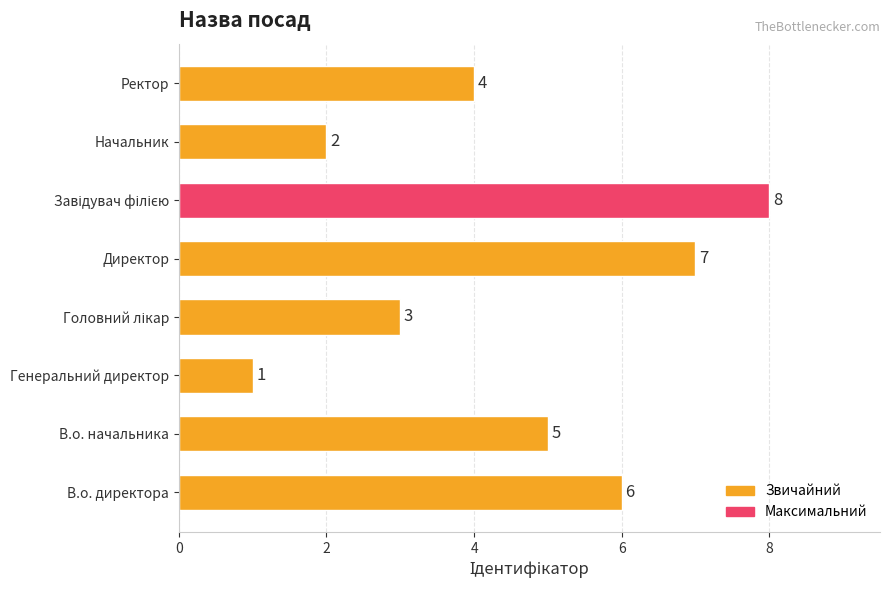

How many values are below 5?

4